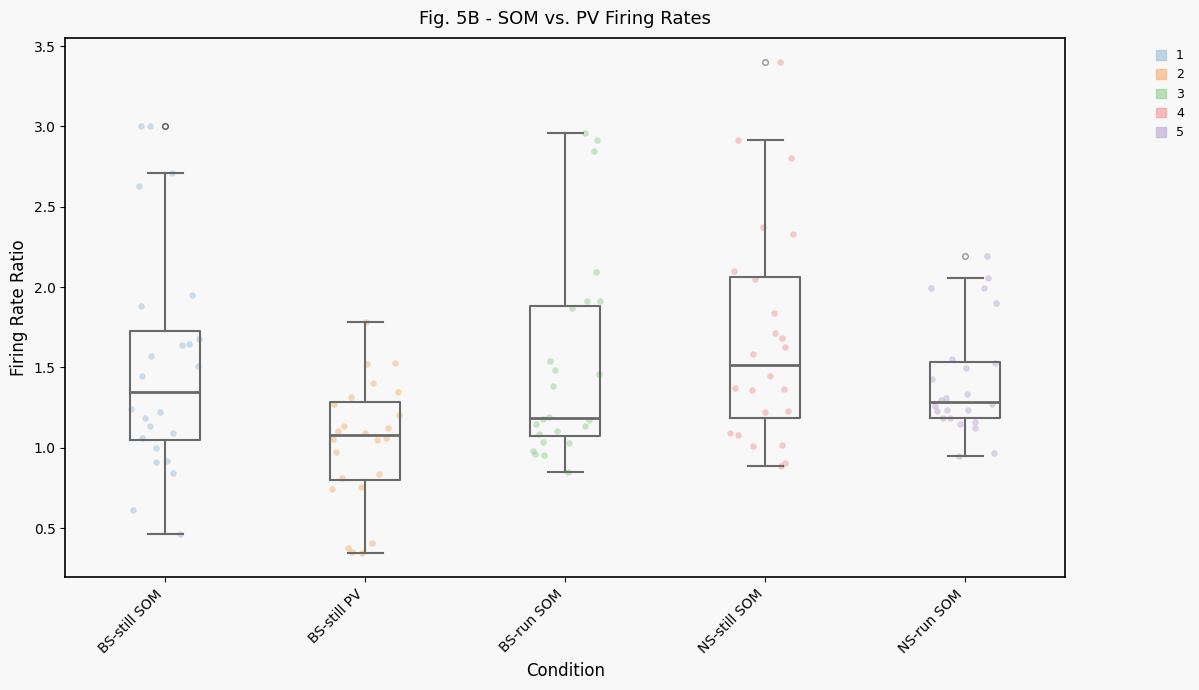

Reading left to right, transcribe this box plot: for each box, give where its median line is, the range the box spans, and where its two whiskers end, as read against the y-axis. The values are not printed on the chart, so give them approximately, as read against the axis.

BS-still SOM: median 1.35, box 1.05 to 1.75, whiskers 0.45 to 2.70
BS-still PV: median 1.10, box 0.80 to 1.30, whiskers 0.35 to 1.80
BS-run SOM: median 1.20, box 1.05 to 1.90, whiskers 0.85 to 2.95
NS-still SOM: median 1.50, box 1.20 to 2.05, whiskers 0.90 to 2.90
NS-run SOM: median 1.30, box 1.20 to 1.55, whiskers 0.95 to 2.05